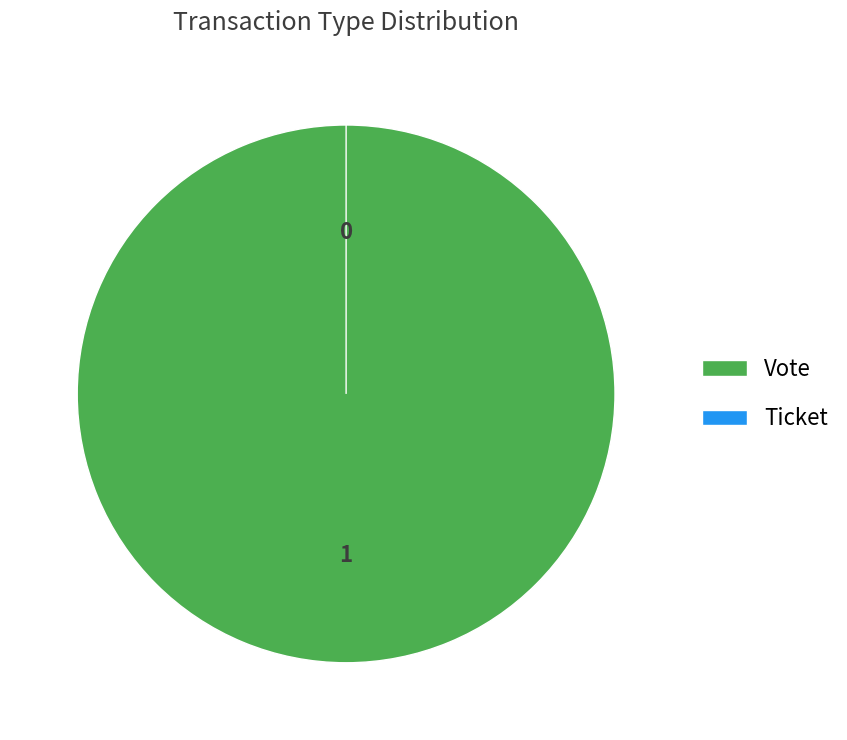

Do Vote and Ticket together represent more than half of the pie?

Yes